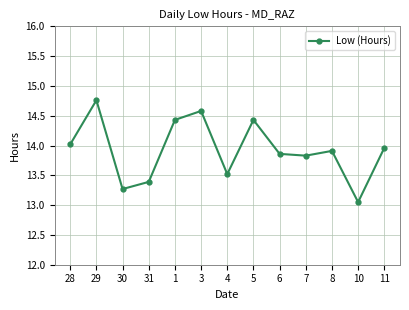

How many lines are shown in the chart?

1